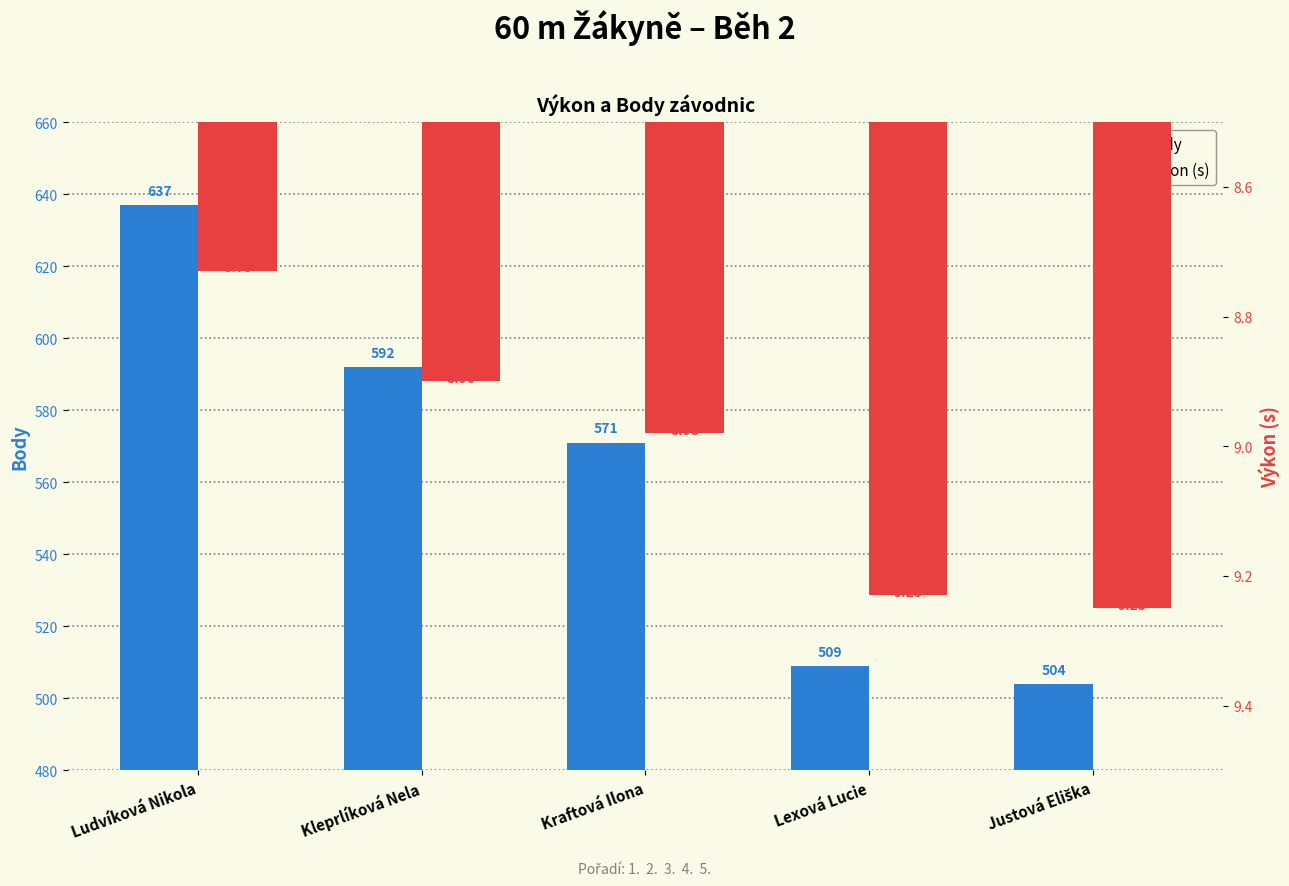

How many groups of bars are there?

5